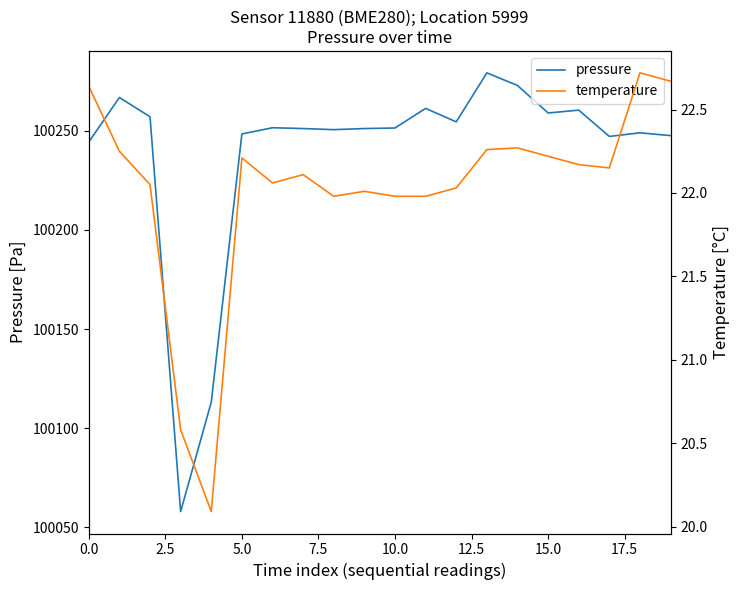

What position from the left is 11?

12